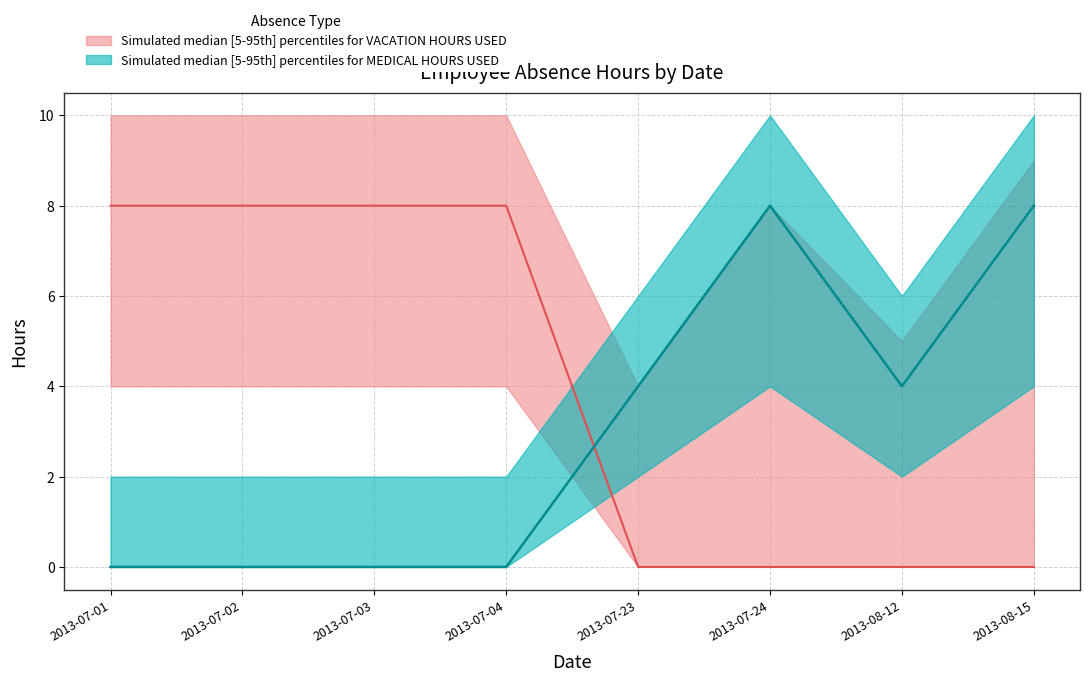

How many VACATION HOURS USED values are between 0 and 8?

8